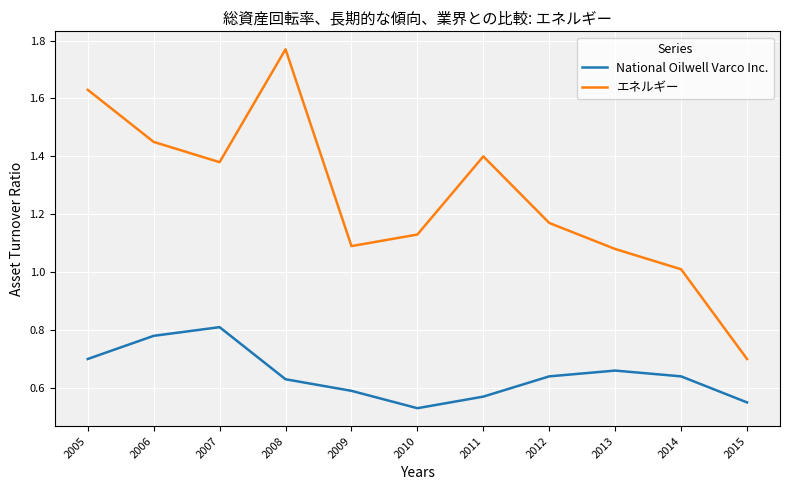

At which category does the chart reach its peak across all series?

2008